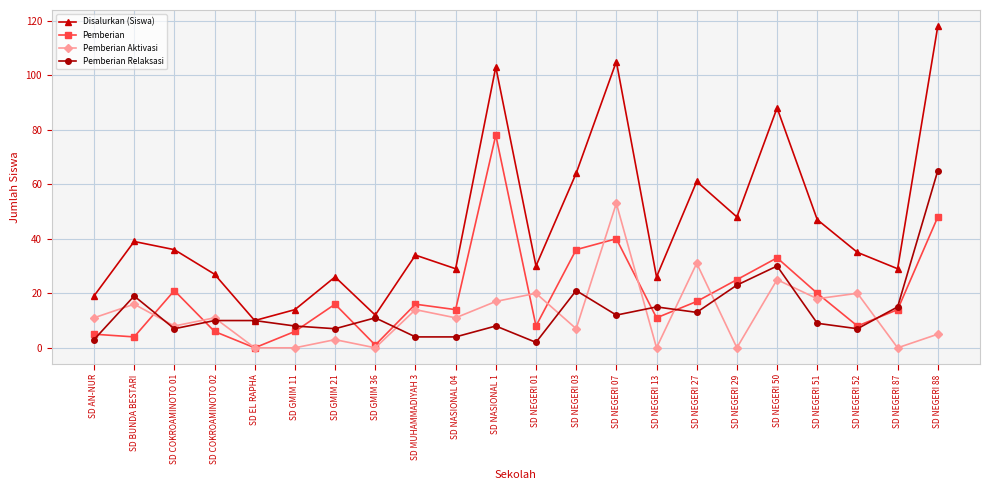

What is the greatest value displayed?

118